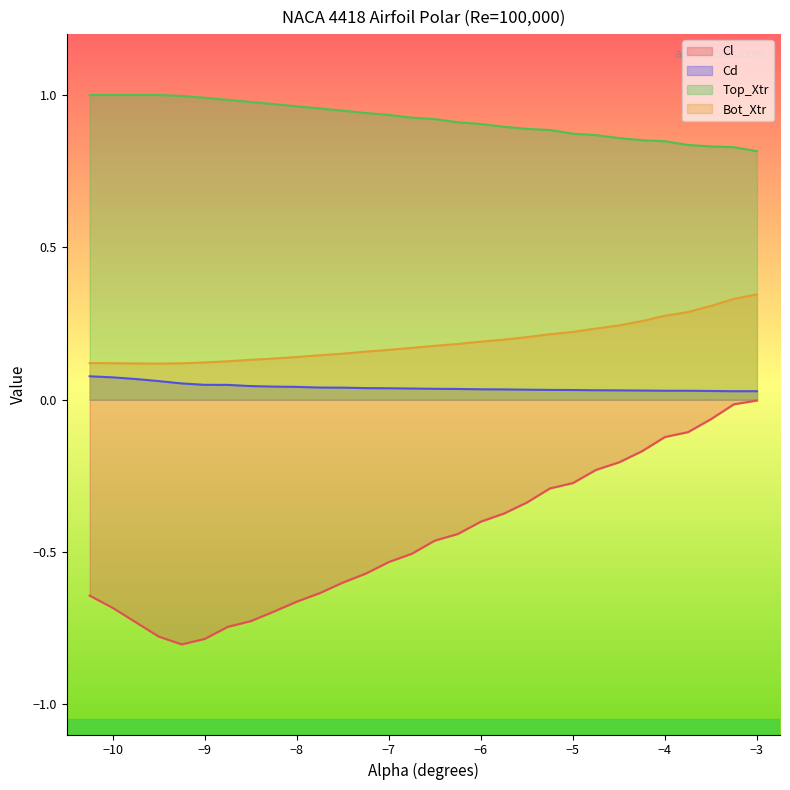

Reading left to right, transcribe all the data shown in this chart.

Cl: -10.25=-0.6	-10.0=-0.7	-9.75=-0.7	-9.5=-0.8	-9.25=-0.8	-9.0=-0.8	-8.75=-0.7	-8.5=-0.7	-8.25=-0.7	-8.0=-0.7	-7.75=-0.6	-7.5=-0.6	-7.25=-0.6	-7.0=-0.5	-6.75=-0.5	-6.5=-0.5	-6.25=-0.4	-6.0=-0.4	-5.75=-0.4	-5.5=-0.3	-5.25=-0.3	-5.0=-0.3	-4.75=-0.2	-4.5=-0.2	-4.25=-0.2	-4.0=-0.1	-3.75=-0.1	-3.5=-0.1	-3.25=-0.0	-3.0=-0.0
Cd: -10.25=0.1	-10.0=0.1	-9.75=0.1	-9.5=0.1	-9.25=0.1	-9.0=0.0	-8.75=0.0	-8.5=0.0	-8.25=0.0	-8.0=0.0	-7.75=0.0	-7.5=0.0	-7.25=0.0	-7.0=0.0	-6.75=0.0	-6.5=0.0	-6.25=0.0	-6.0=0.0	-5.75=0.0	-5.5=0.0	-5.25=0.0	-5.0=0.0	-4.75=0.0	-4.5=0.0	-4.25=0.0	-4.0=0.0	-3.75=0.0	-3.5=0.0	-3.25=0.0	-3.0=0.0
Top_Xtr: -10.25=1.0	-10.0=1.0	-9.75=1.0	-9.5=1.0	-9.25=1.0	-9.0=1.0	-8.75=1.0	-8.5=1.0	-8.25=1.0	-8.0=1.0	-7.75=1.0	-7.5=0.9	-7.25=0.9	-7.0=0.9	-6.75=0.9	-6.5=0.9	-6.25=0.9	-6.0=0.9	-5.75=0.9	-5.5=0.9	-5.25=0.9	-5.0=0.9	-4.75=0.9	-4.5=0.9	-4.25=0.9	-4.0=0.8	-3.75=0.8	-3.5=0.8	-3.25=0.8	-3.0=0.8
Bot_Xtr: -10.25=0.1	-10.0=0.1	-9.75=0.1	-9.5=0.1	-9.25=0.1	-9.0=0.1	-8.75=0.1	-8.5=0.1	-8.25=0.1	-8.0=0.1	-7.75=0.1	-7.5=0.2	-7.25=0.2	-7.0=0.2	-6.75=0.2	-6.5=0.2	-6.25=0.2	-6.0=0.2	-5.75=0.2	-5.5=0.2	-5.25=0.2	-5.0=0.2	-4.75=0.2	-4.5=0.2	-4.25=0.3	-4.0=0.3	-3.75=0.3	-3.5=0.3	-3.25=0.3	-3.0=0.3